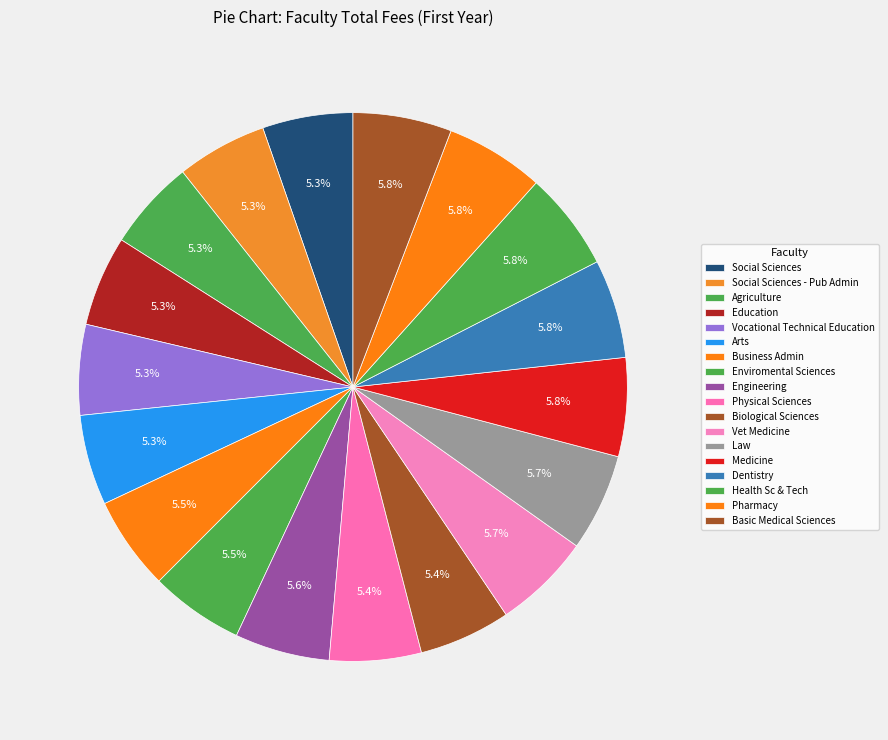

How many slices are in this pie chart?

18